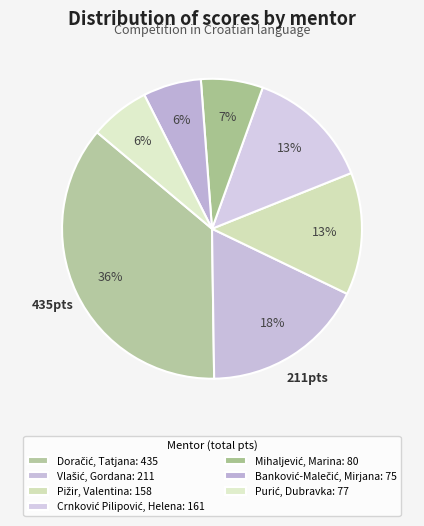

Count the number of slices in the pie.

7